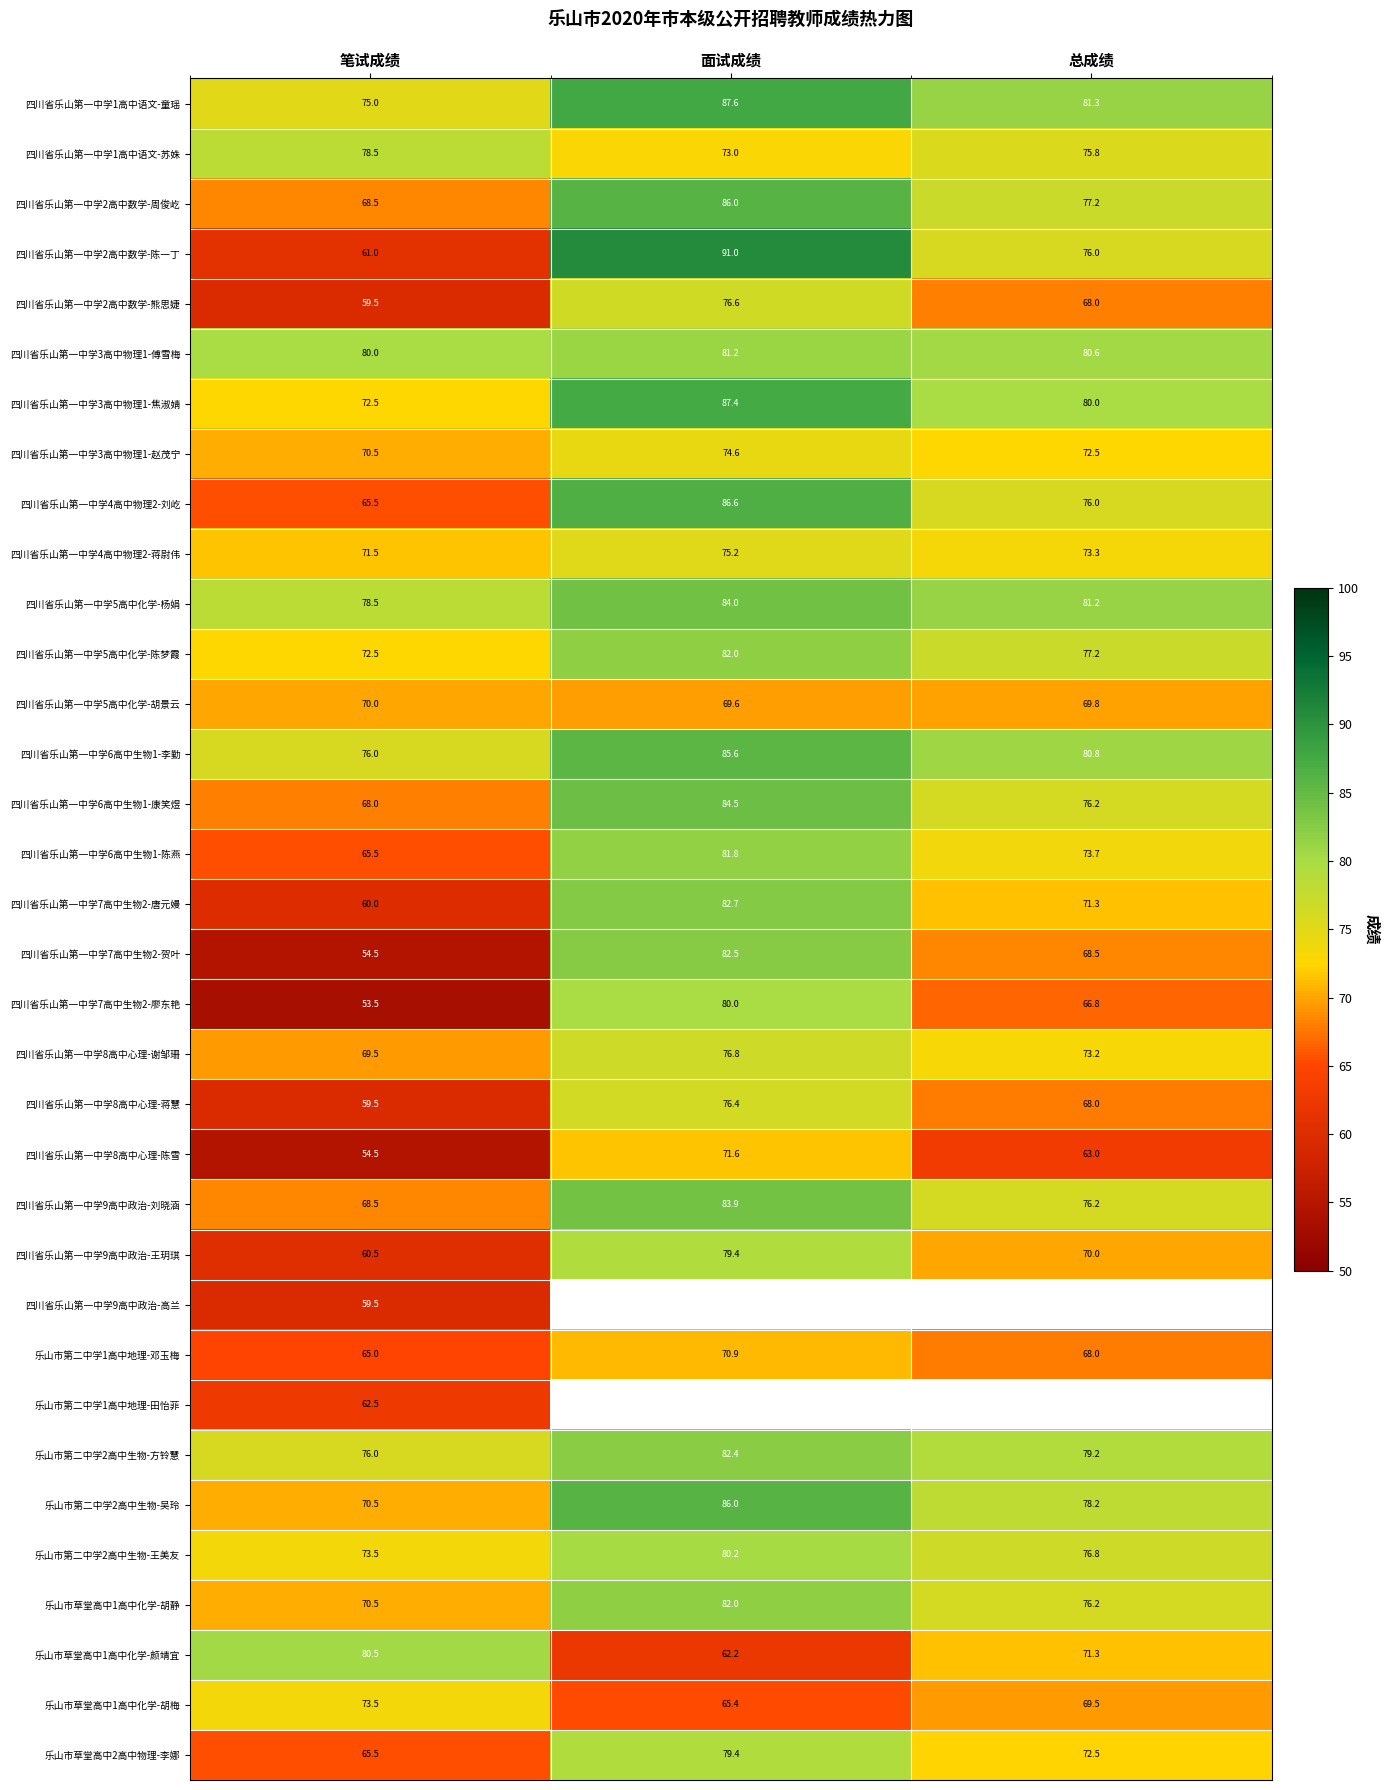

Count the number of categories in the chart.

3